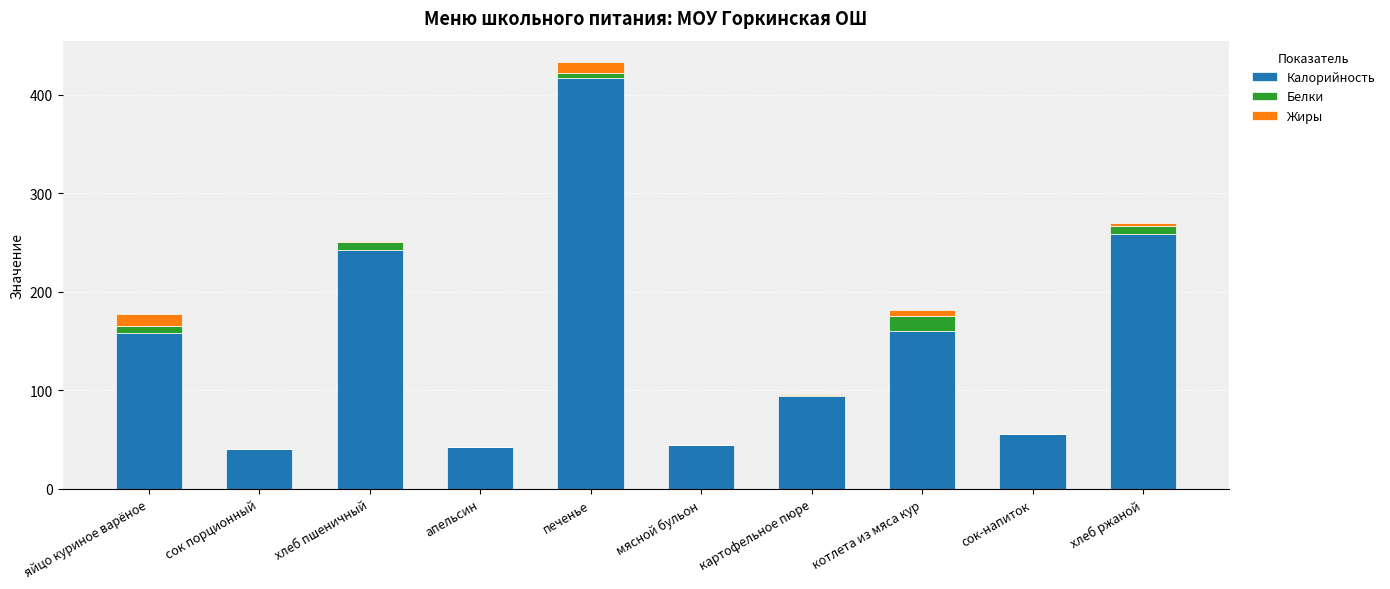

At which category is the sum across all series the highest?

печенье